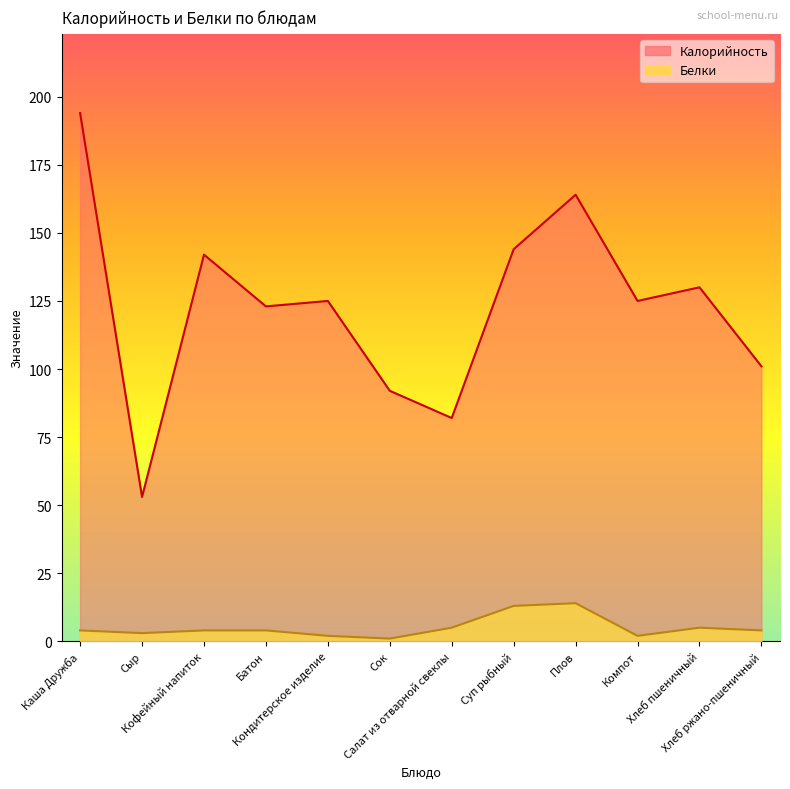

The value of Белки at Каша Дружба is 4. True or false?

True